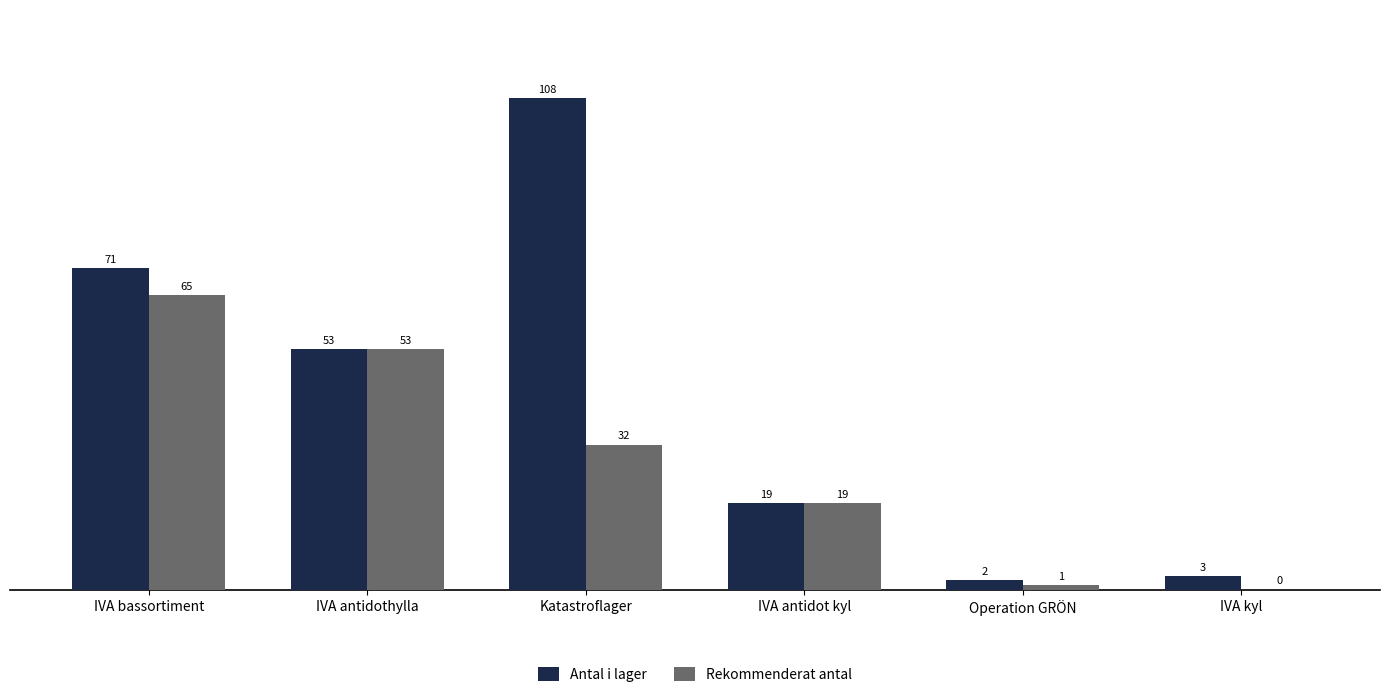

The value of Rekommenderat antal at Operation GRÖN is 1.0. True or false?

True